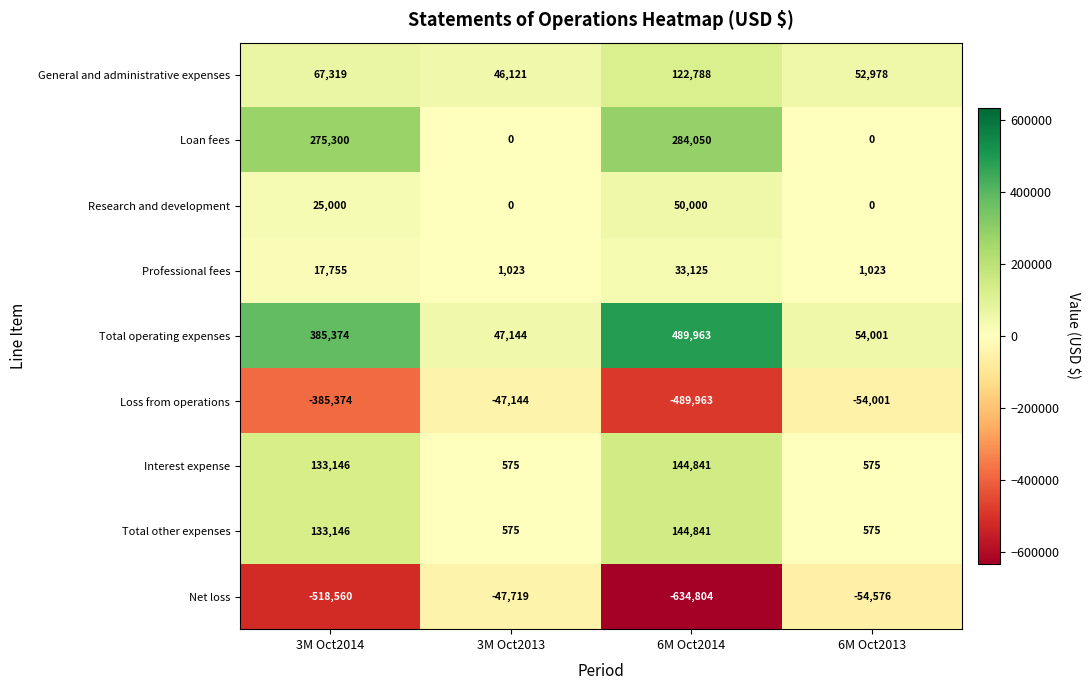

What is the sum of the Research and development values at 6M Oct2013 and 3M Oct2014?

25000